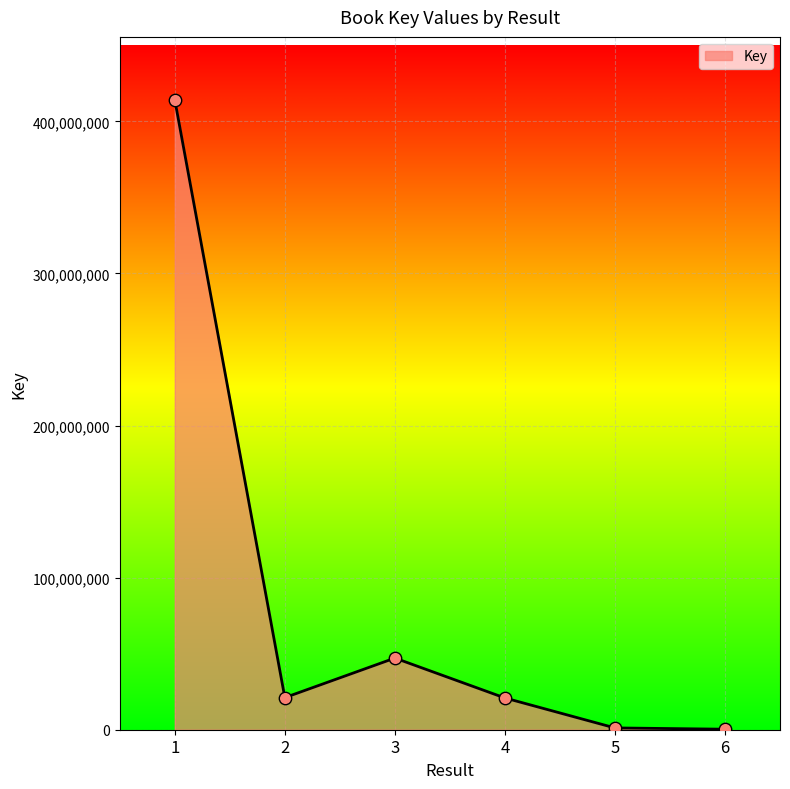

What is the change in value from 2 to 4?

-228708